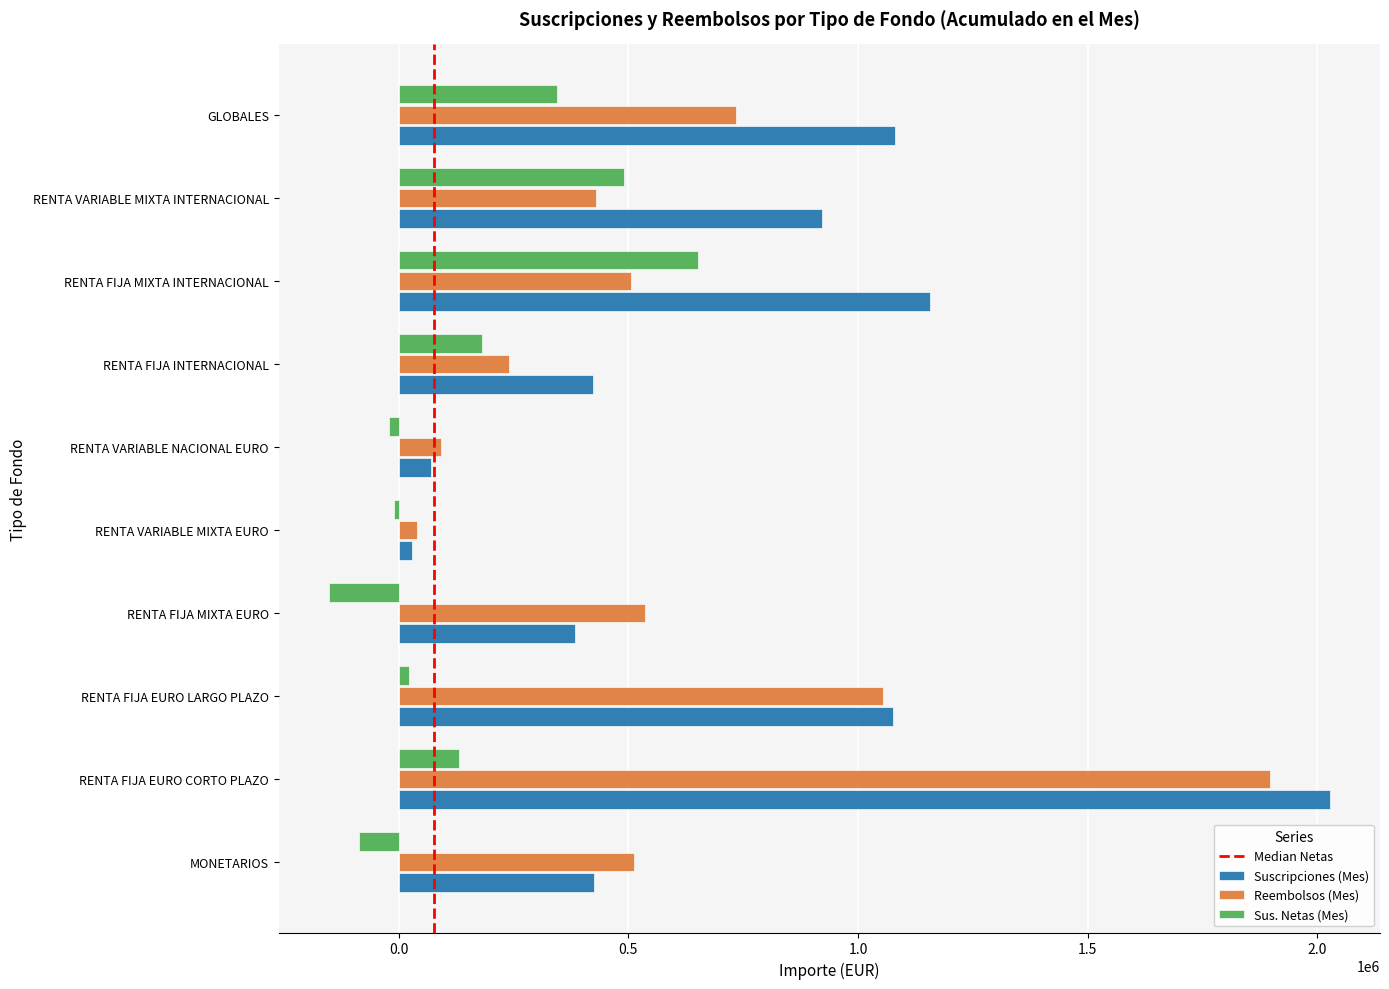

Is it true that Reembolsos (Mes) equals 107414 at RENTA FIJA MIXTA EURO?

False